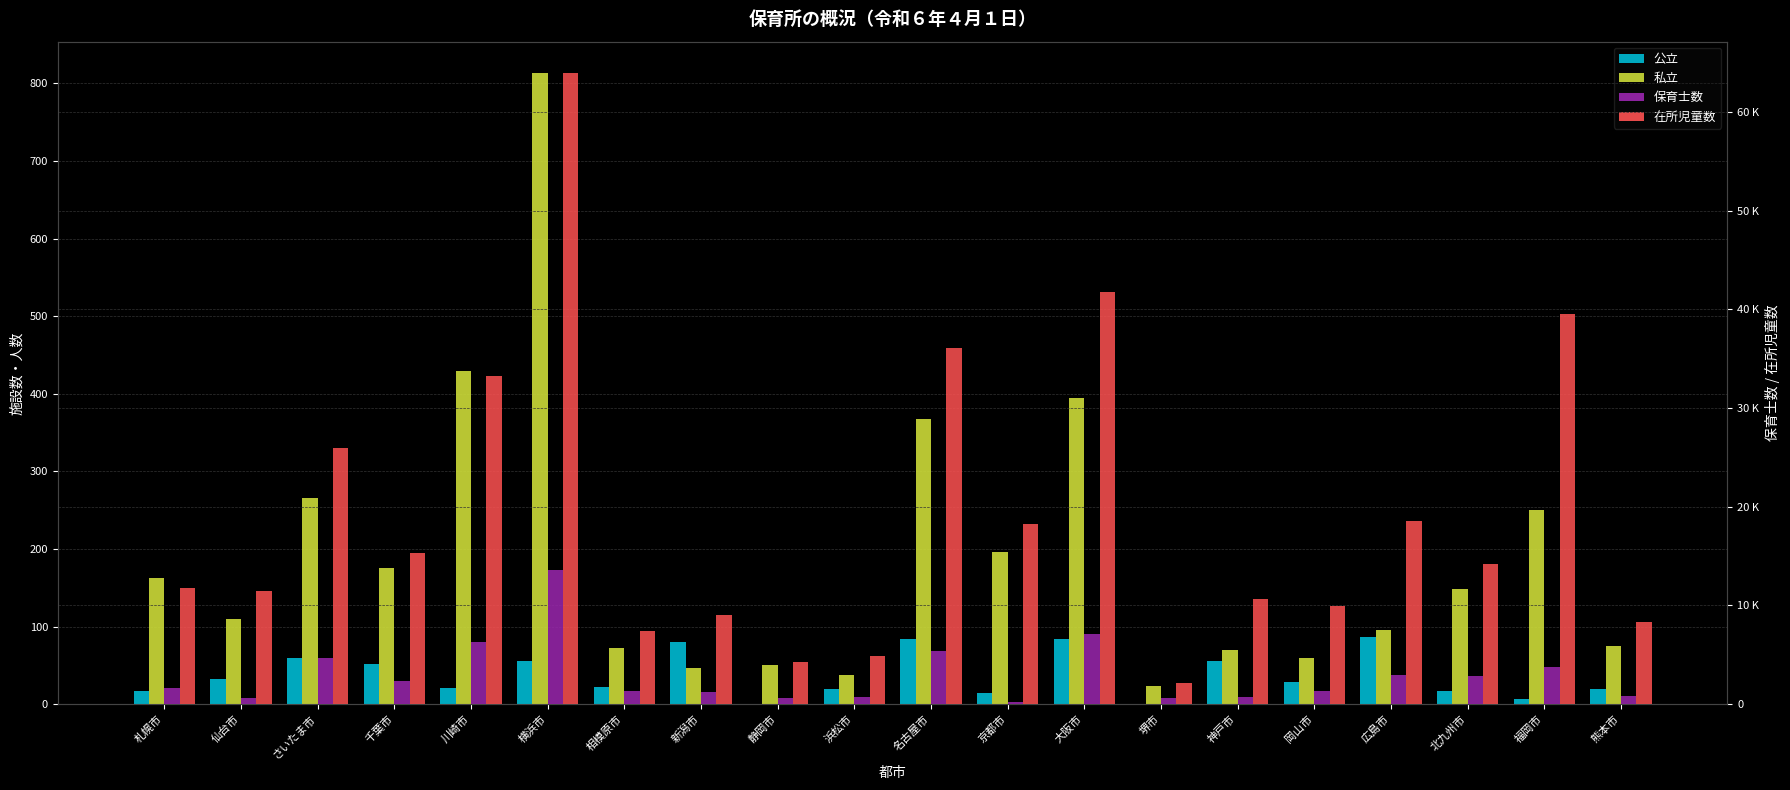

What is the value of the 私立 bar at the 17th from the left?

95